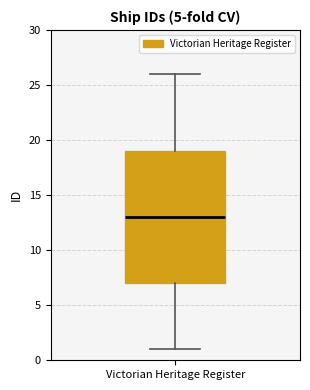

Read this box plot against the y-axis: the position of the median line, the range covered by the box, and the ends of both whiskers. The values are not printed on the chart, so give them approximately, as read against the axis.

median 13, box 7 to 19, whiskers 1 to 26